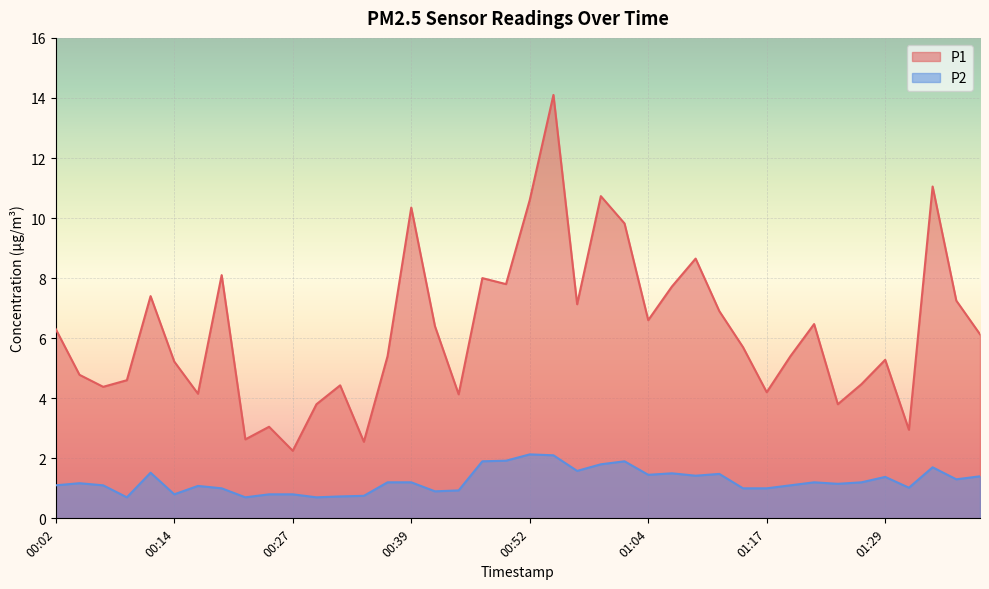

True or false: P2 and P1 intersect in this chart.

False